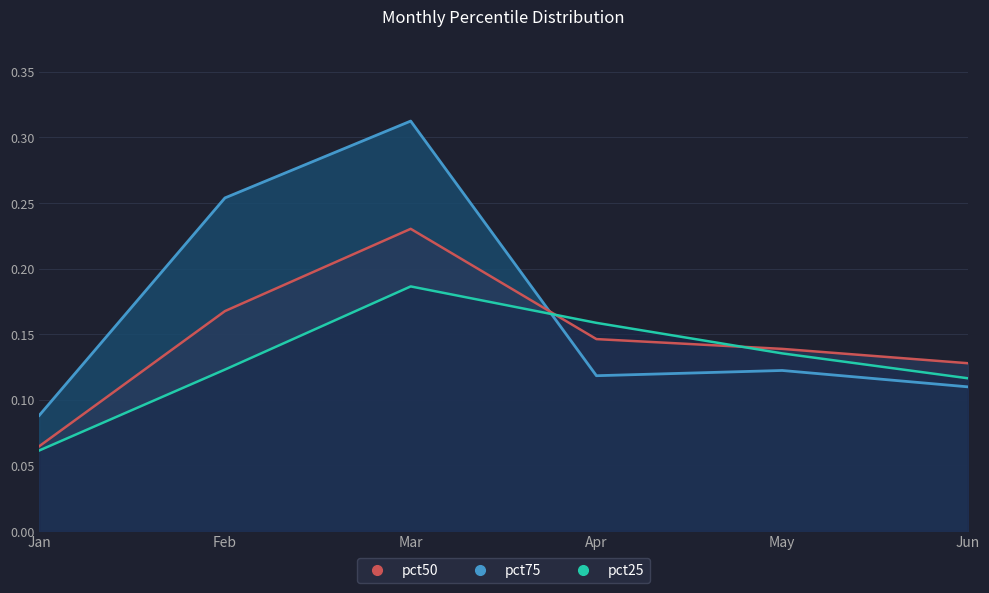

What is the smallest value displayed?

0.1